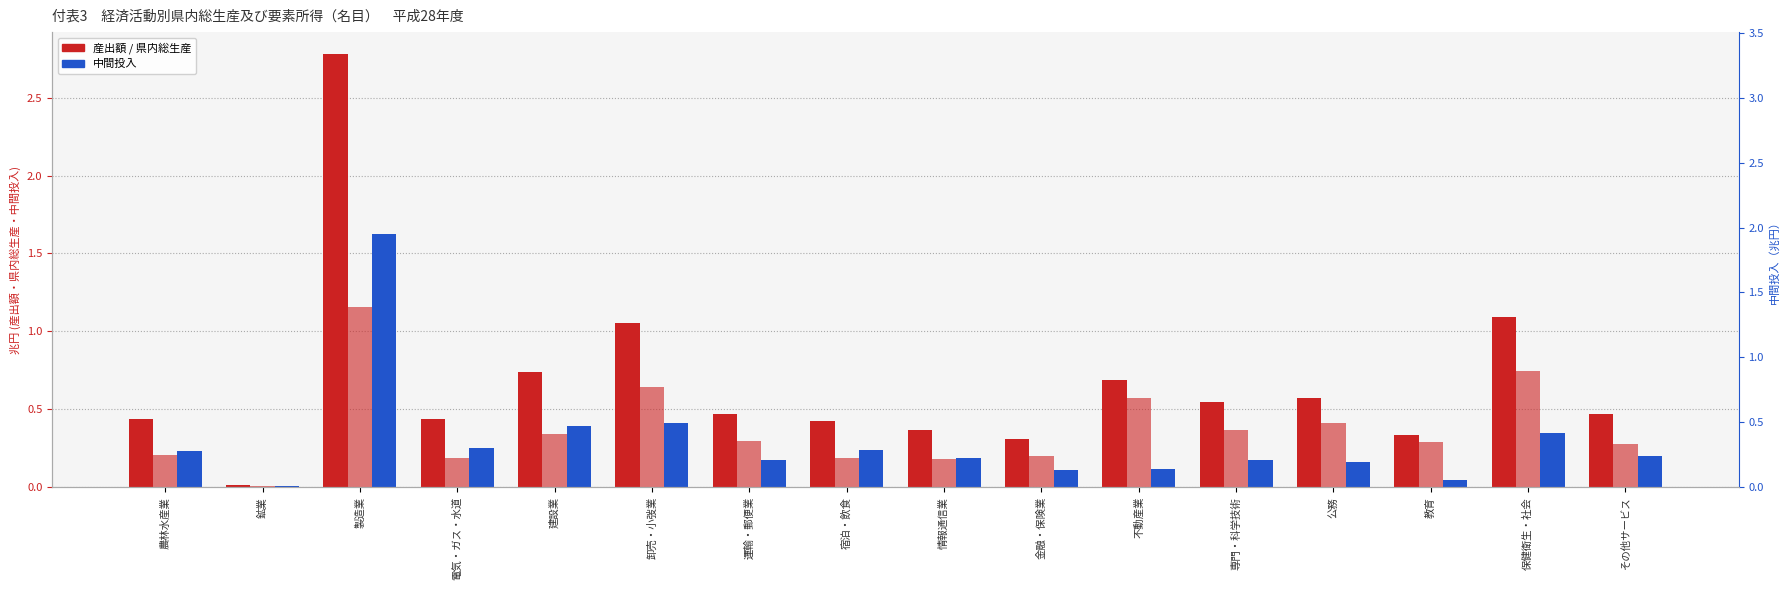

Reading left to right, list all the values displayed in this chart.

産出額: 農林水産業=0.4	鉱業=0.0	製造業=2.8	電気・ガス・水道=0.4	建設業=0.7	卸売・小弢業=1.1	運輸・郵便業=0.5	宿泊・飲食=0.4	情報通信業=0.4	金融・保険業=0.3	不動産業=0.7	専門・科学技術=0.5	公務=0.6	教育=0.3	保健衛生・社会=1.1	その他サービス=0.5
県内総生産: 農林水産業=0.2	鉱業=0.0	製造業=1.2	電気・ガス・水道=0.2	建設業=0.3	卸売・小弢業=0.6	運輸・郵便業=0.3	宿泊・飲食=0.2	情報通信業=0.2	金融・保険業=0.2	不動産業=0.6	専門・科学技術=0.4	公務=0.4	教育=0.3	保健衛生・社会=0.7	その他サービス=0.3
中間投入: 農林水産業=0.2	鉱業=0.0	製造業=1.6	電気・ガス・水道=0.2	建設業=0.4	卸売・小弢業=0.4	運輸・郵便業=0.2	宿泊・飲食=0.2	情報通信業=0.2	金融・保険業=0.1	不動産業=0.1	専門・科学技術=0.2	公務=0.2	教育=0.0	保健衛生・社会=0.3	その他サービス=0.2